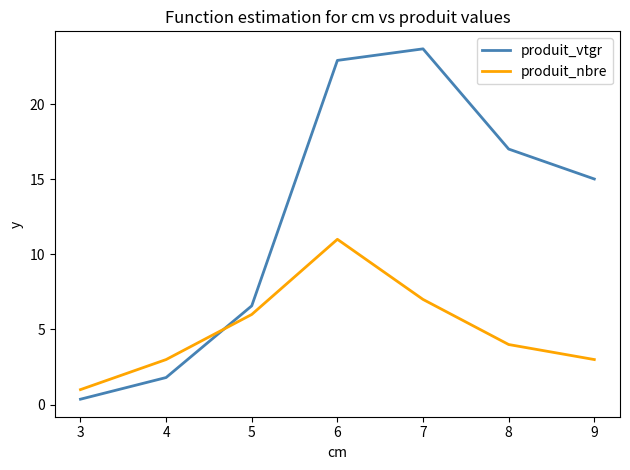

Which category has the lowest value in the produit_vtgr series?

3